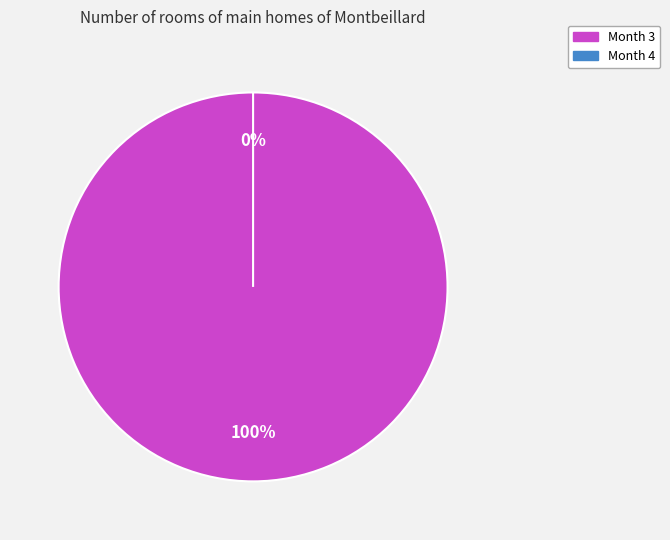

Combined, do Month 4 and Month 3 account for over 50%?

Yes